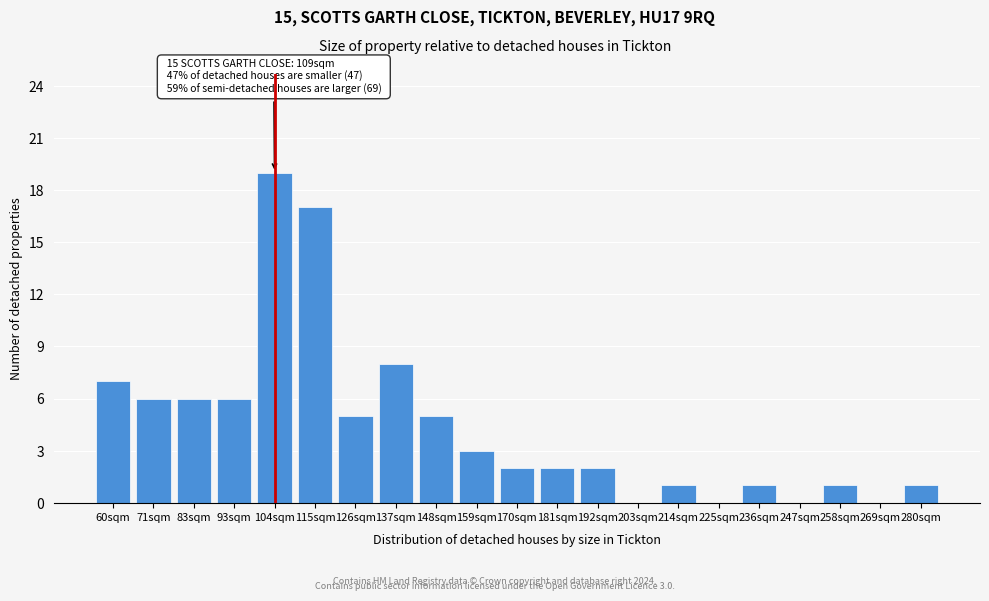

Reading left to right, what are all the values shown in this chart?

60sqm=7	71sqm=6	83sqm=6	93sqm=6	104sqm=19	115sqm=17	126sqm=5	137sqm=8	148sqm=5	159sqm=3	170sqm=2	181sqm=2	192sqm=2	203sqm=0	214sqm=1	225sqm=0	236sqm=1	247sqm=0	258sqm=1	269sqm=0	280sqm=1